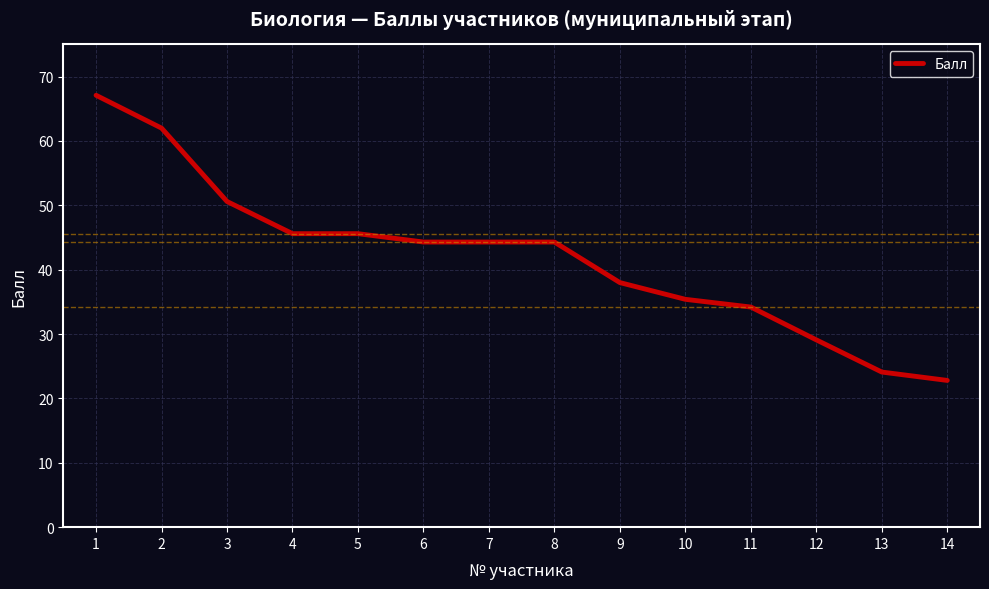

Reading left to right, extract all data points from this chart.

1=67.1	2=62.0	3=50.6	4=45.6	5=45.6	6=44.3	7=44.3	8=44.3	9=38.0	10=35.4	11=34.2	12=29.1	13=24.1	14=22.8